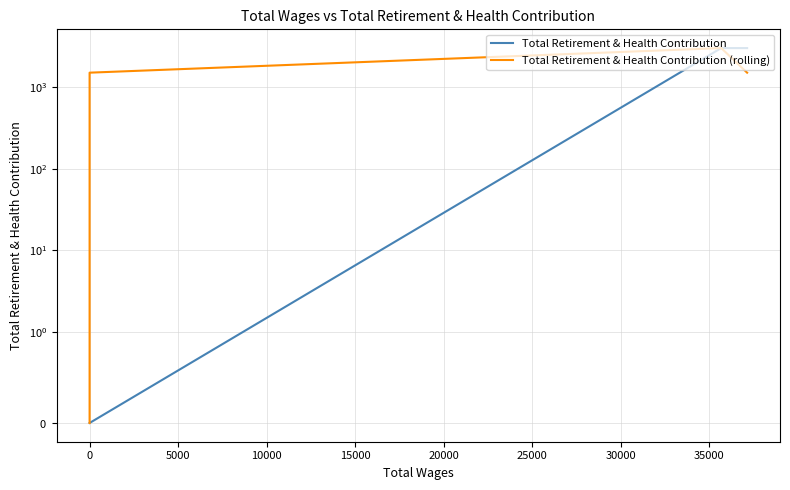

How many data points does each series have?

7